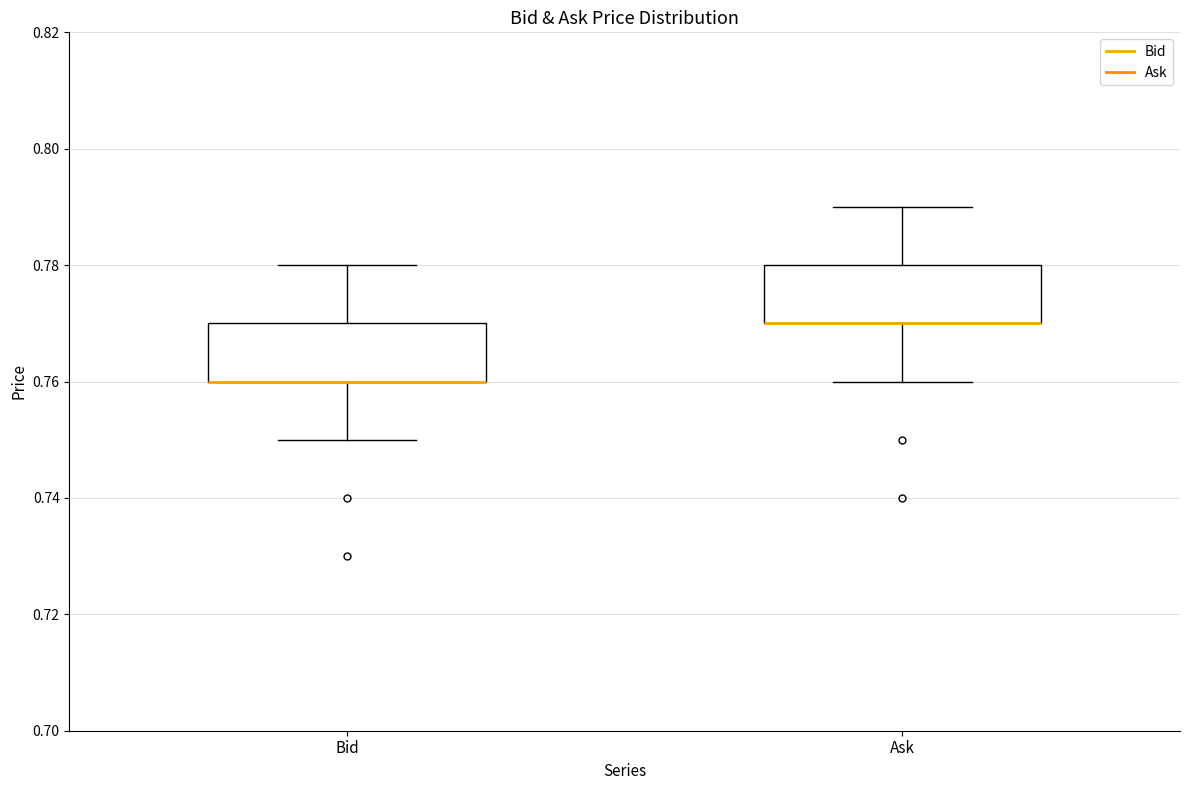

Where does the lower whisker of the box for Bid end on the y-axis? The values are not printed on the chart, so give them approximately, as read against the axis.

0.75